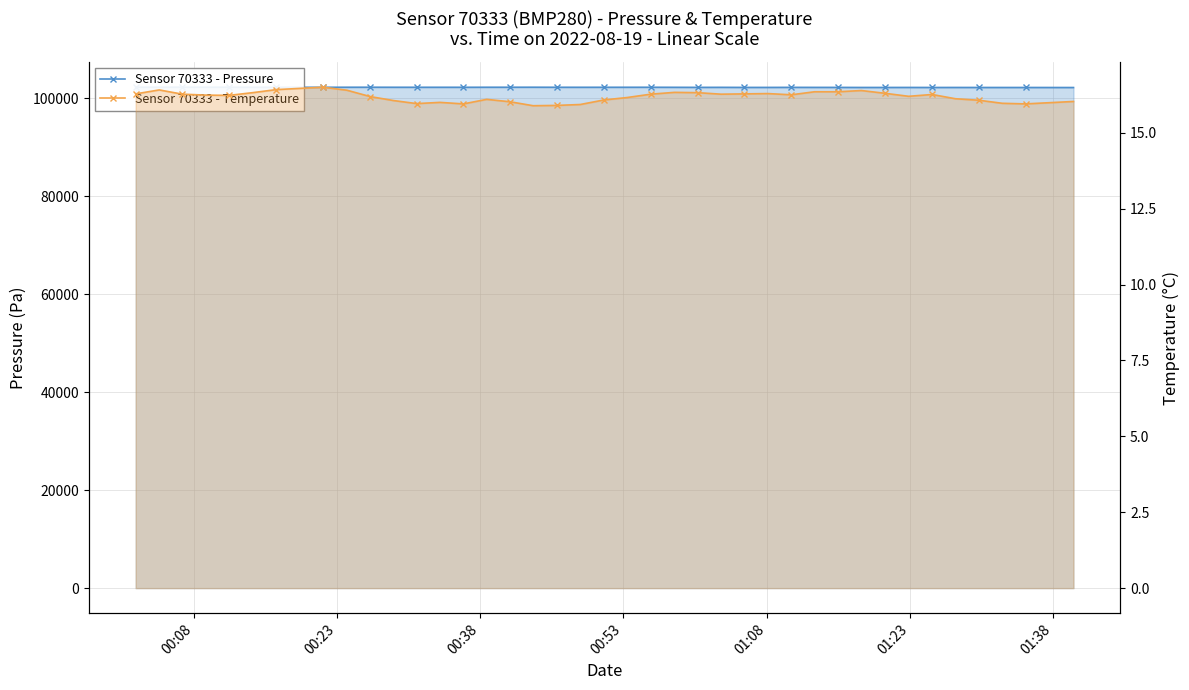

Which series has the largest range (max minus min)?

pressure